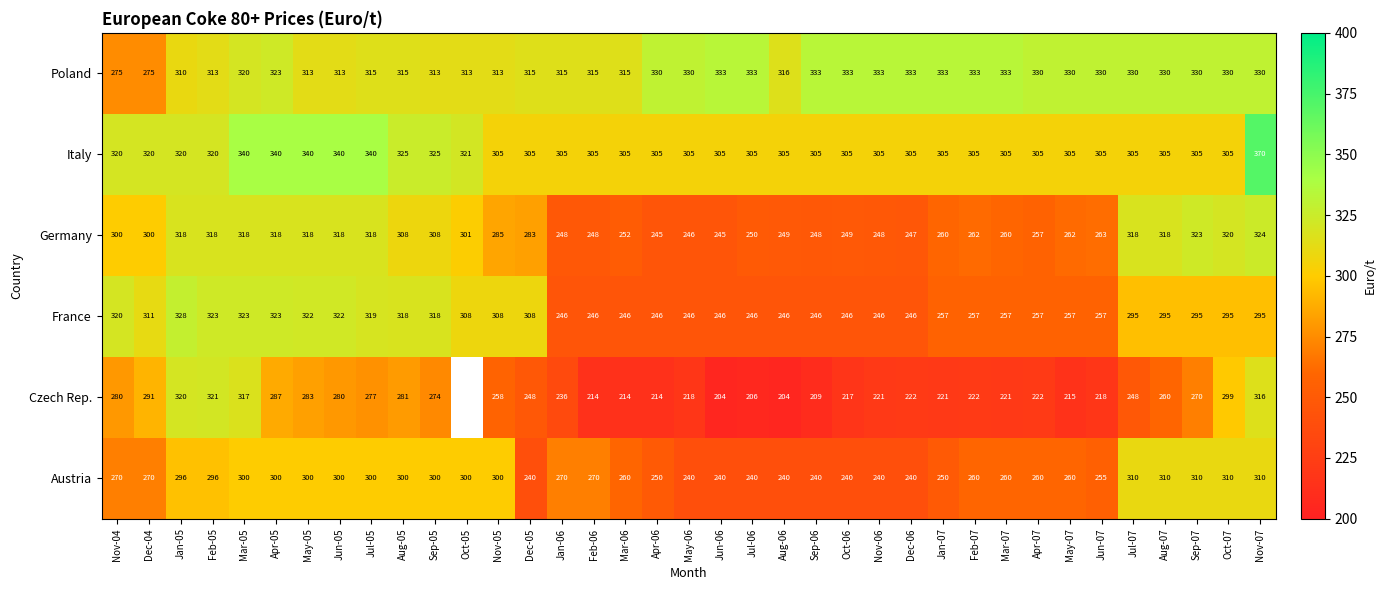

How many categories are shown in the chart?

37